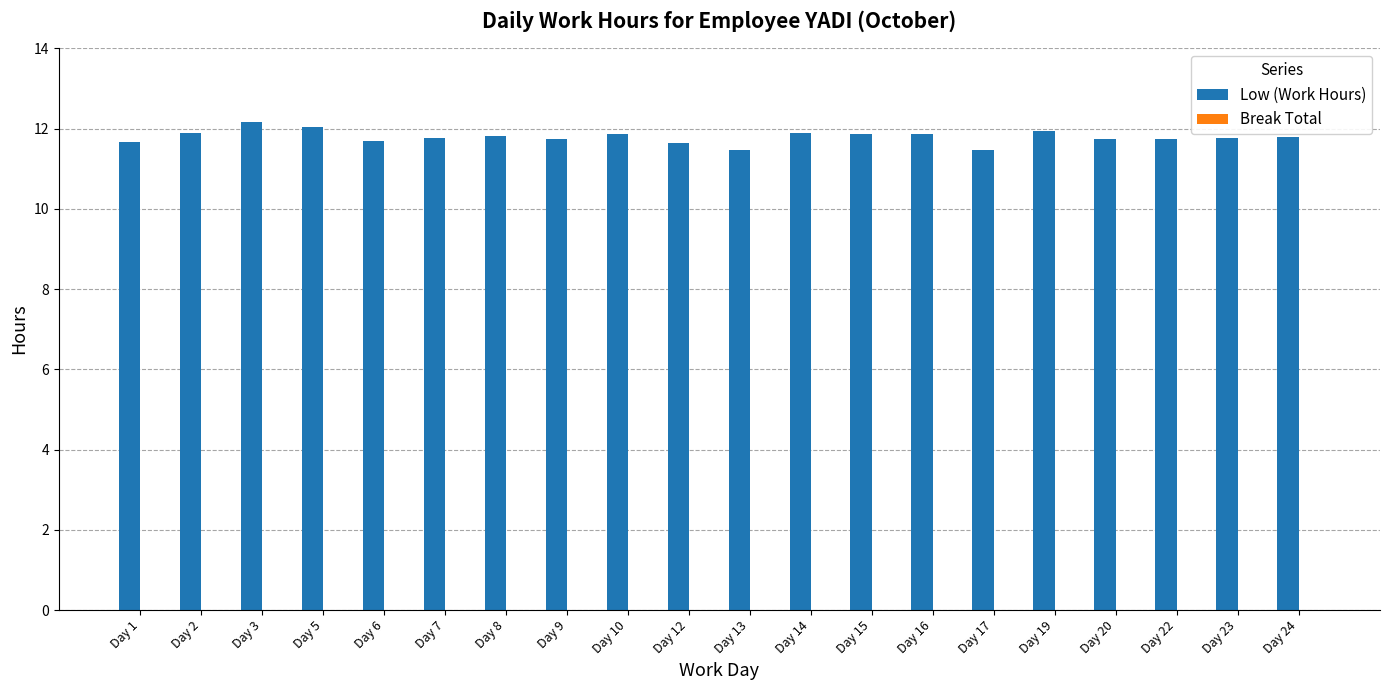

Does the chart contain any negative values?

No